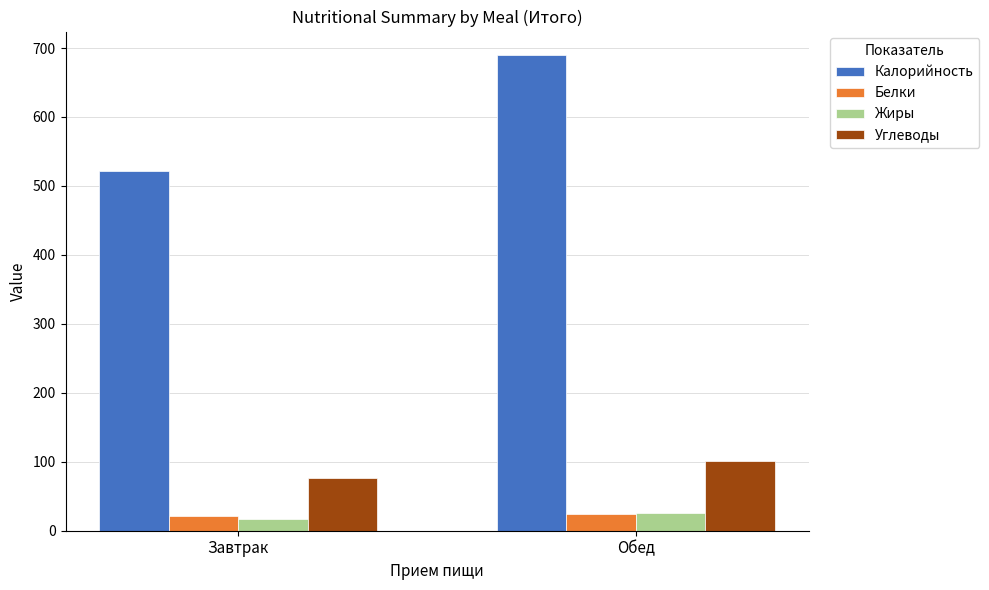

Is it true that Углеводы equals 101.2 at Обед?

True